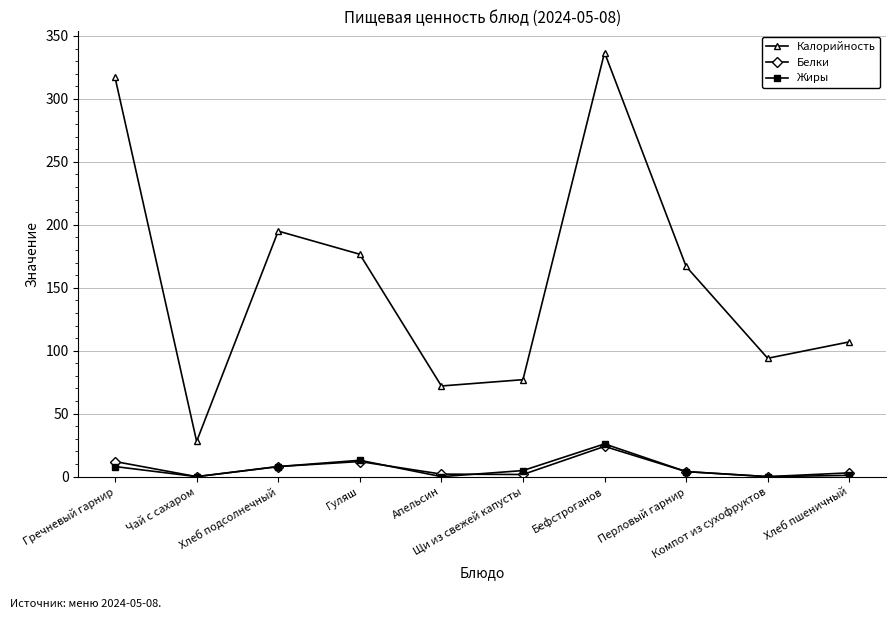

True or false: Жиры has more than 1 points higher than both neighbors.

True